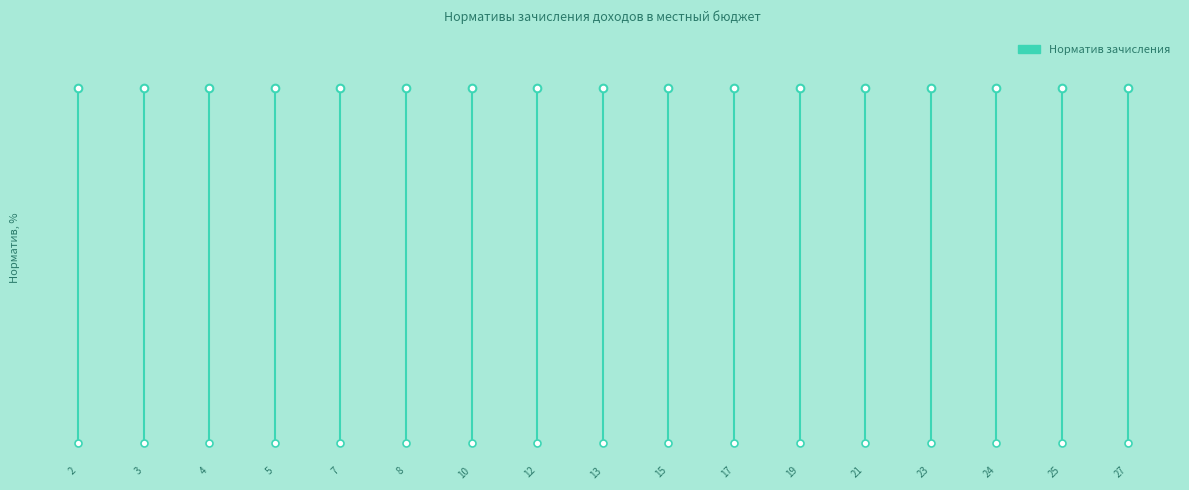

What is the value of the 2nd point from the left?

100